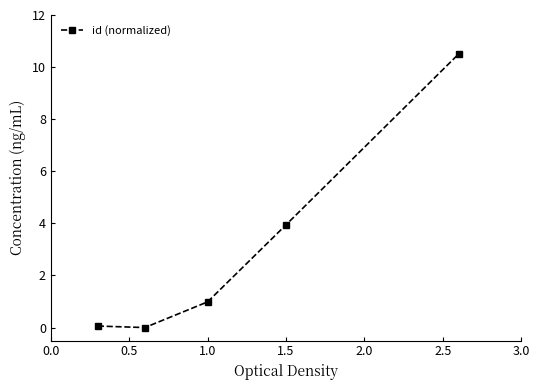

What is the difference between the maximum and minimum values?

10.5